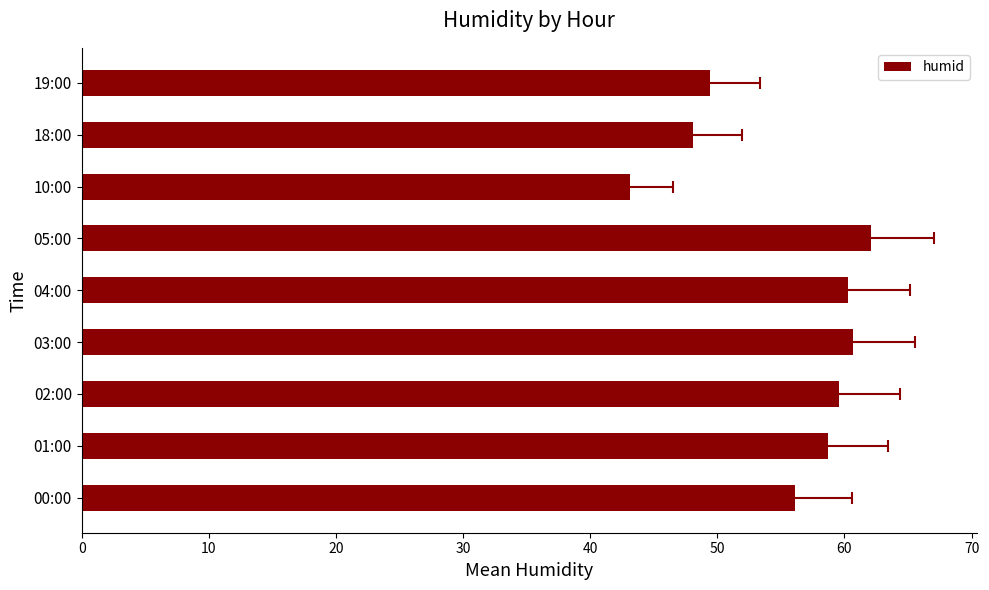

What is the value of the 5th bar from the left?

60.3